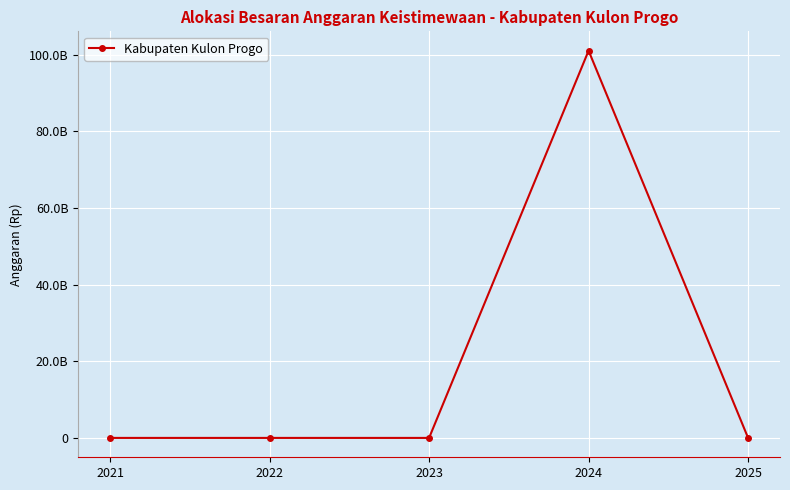

True or false: the data has more than 2 interior local peaks.

False